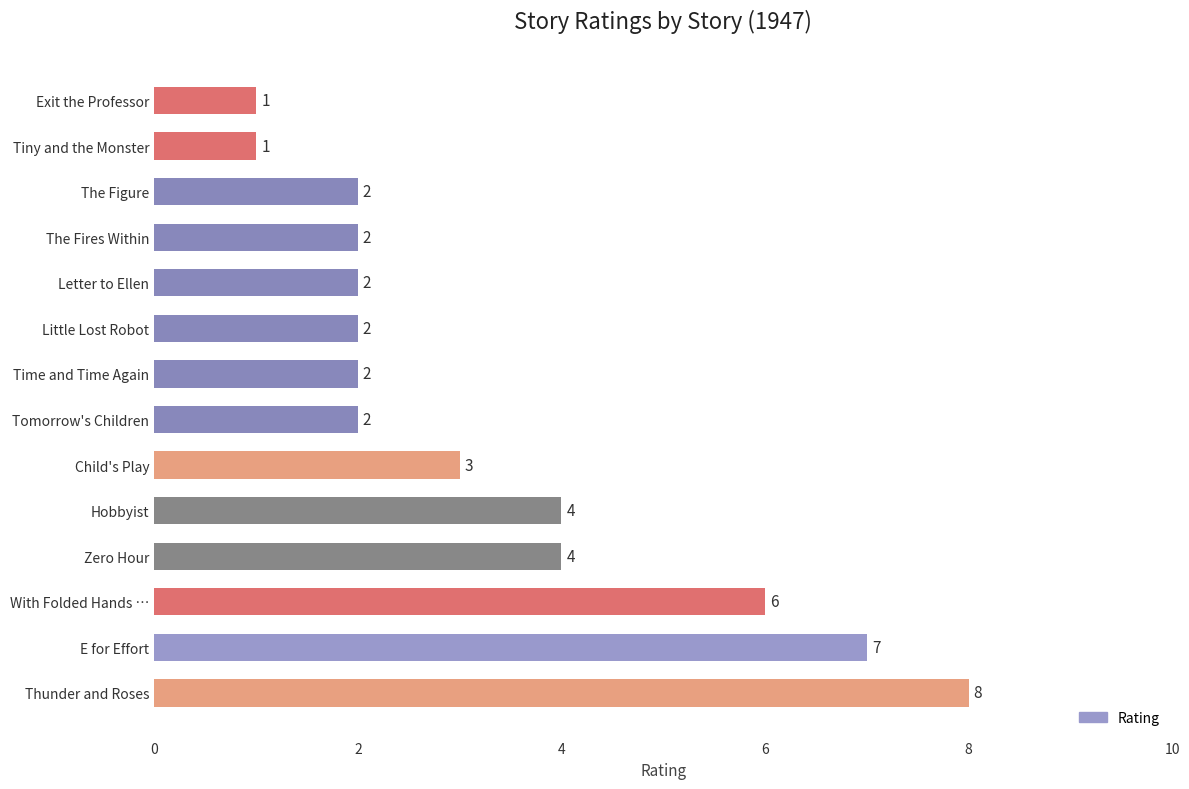

Reading bottom to top, extract all data points from this chart.

Thunder and Roses=8	E for Effort=7	With Folded Hands …=6	Zero Hour=4	Hobbyist=4	Child's Play=3	Tomorrow's Children=2	Time and Time Again=2	Little Lost Robot=2	Letter to Ellen=2	The Fires Within=2	The Figure=2	Tiny and the Monster=1	Exit the Professor=1